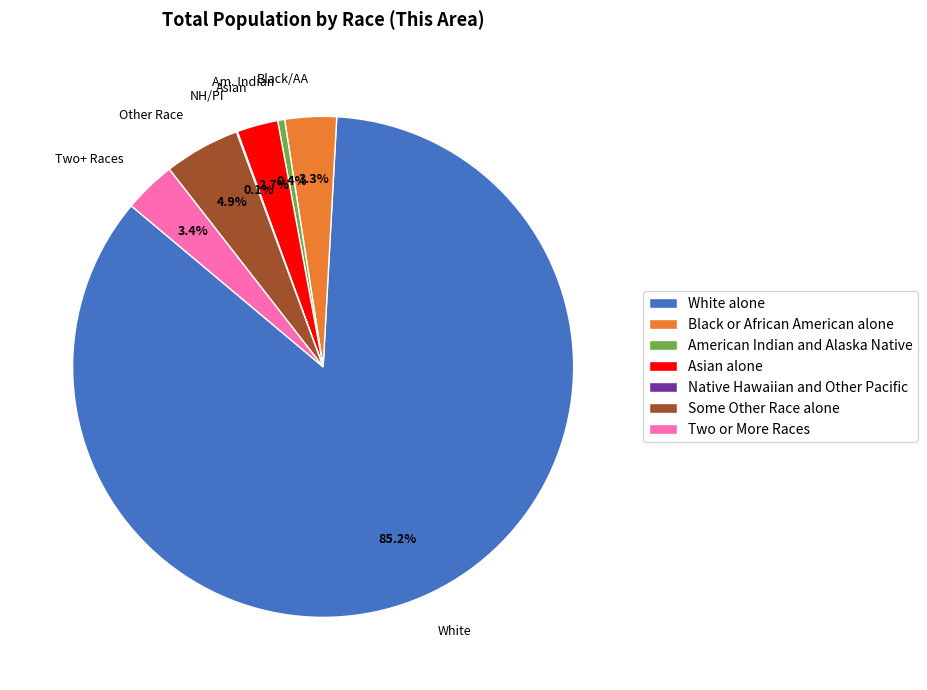

Is it true that White alone is 73% of the pie?

False